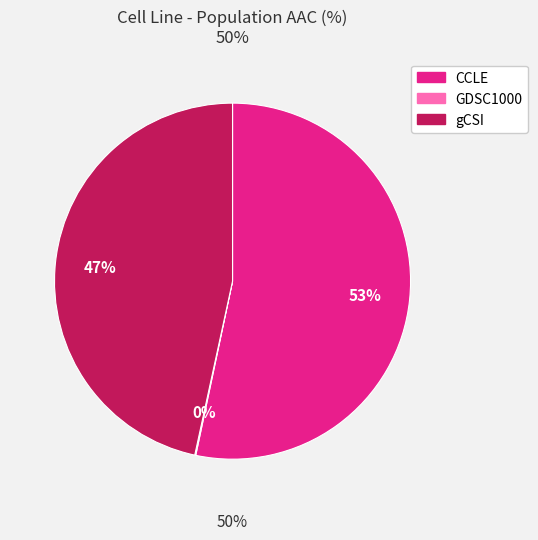

Rank the categories by value from lowest to highest.

GDSC1000, gCSI, CCLE